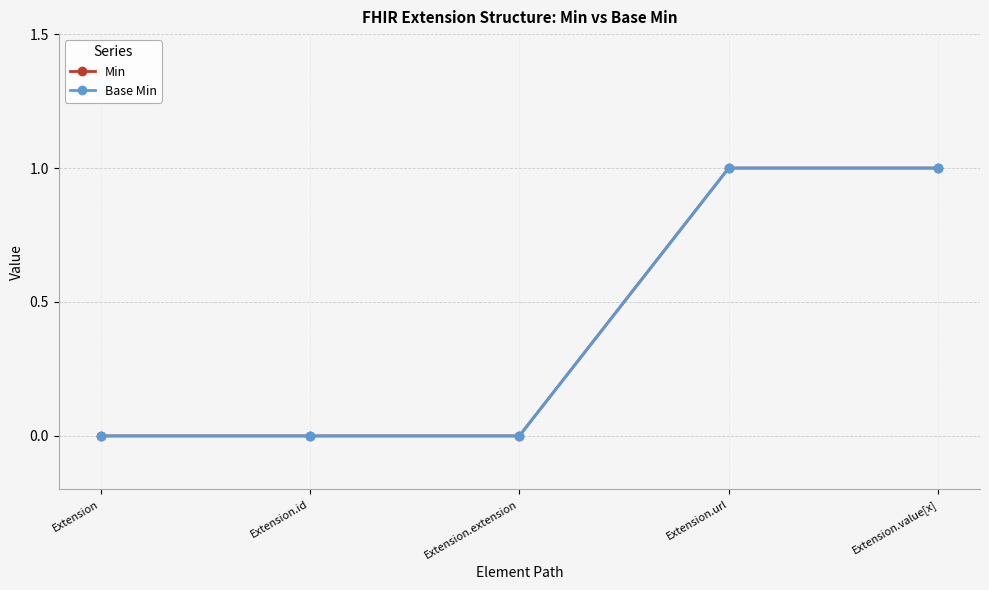

What value does the Min series have at Extension.value[x]?

1